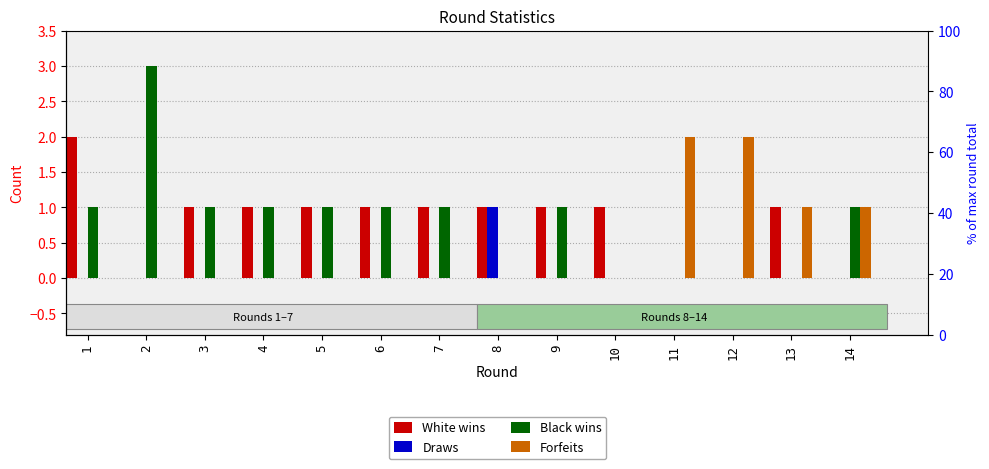

Where does the Black wins series first go above 1?

2